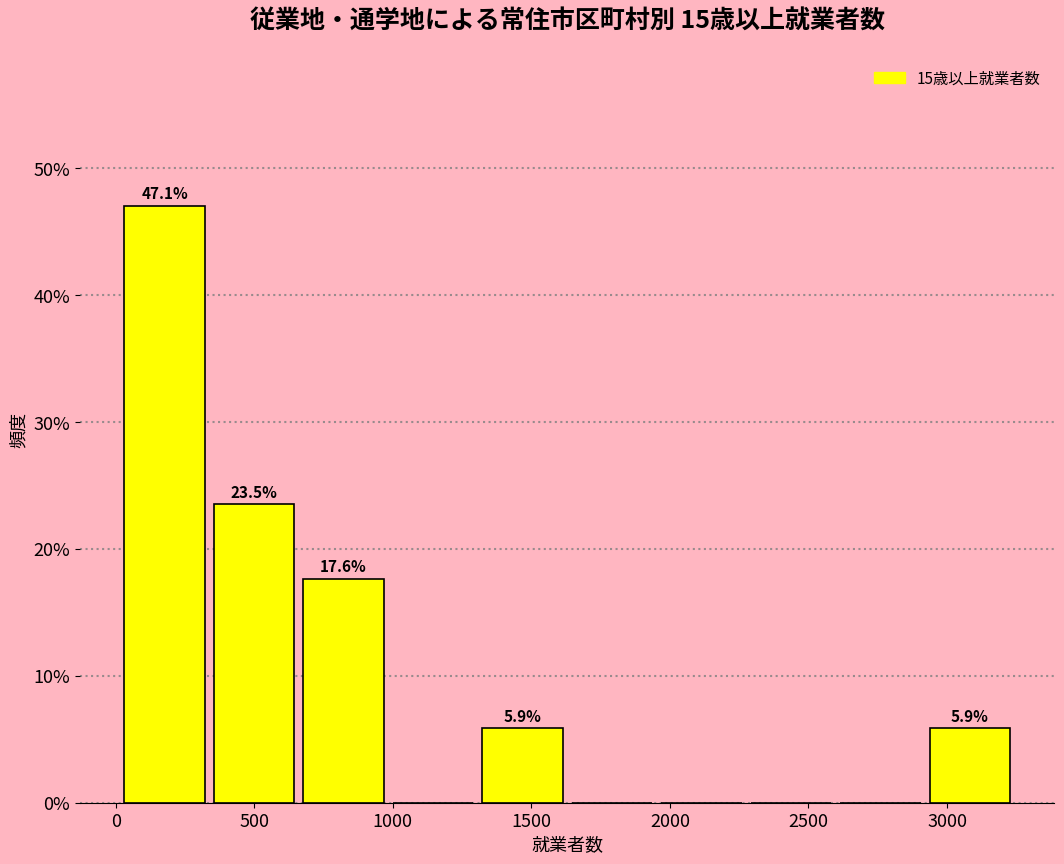

Over which range of the x-axis is the bar tallest?

0 to 350